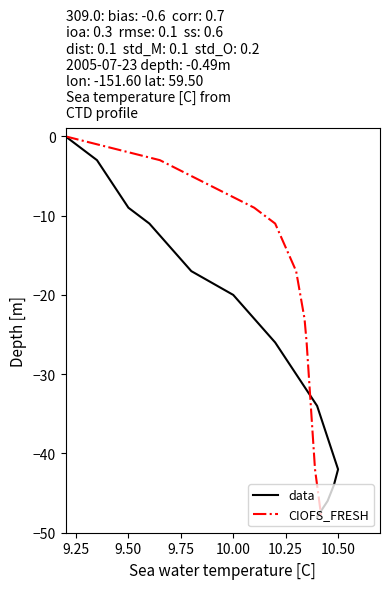

What is the minimum value for CIOFS_FRESH?

-48